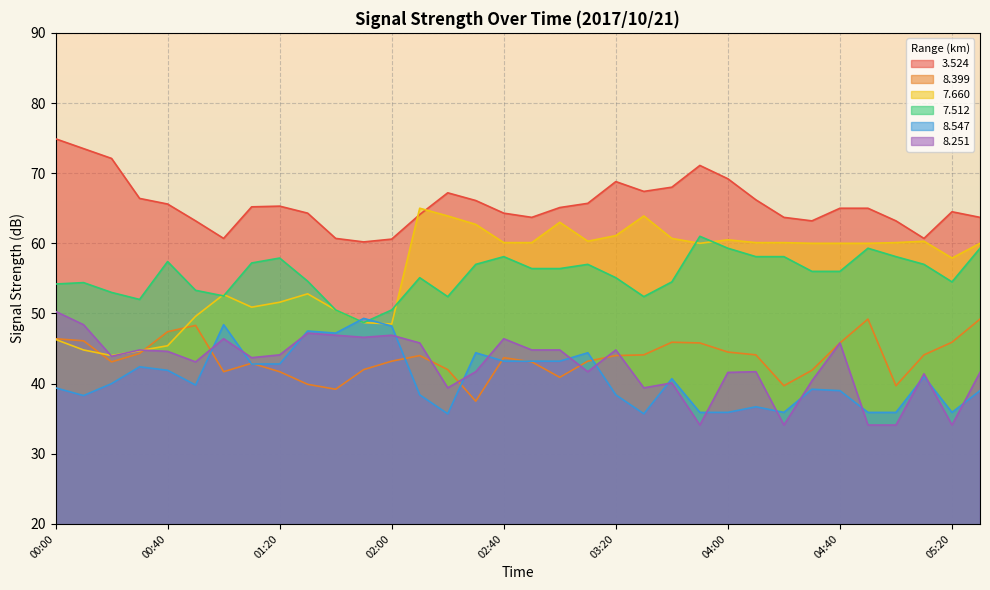

What is the label of the 9th point from the right?

04:10